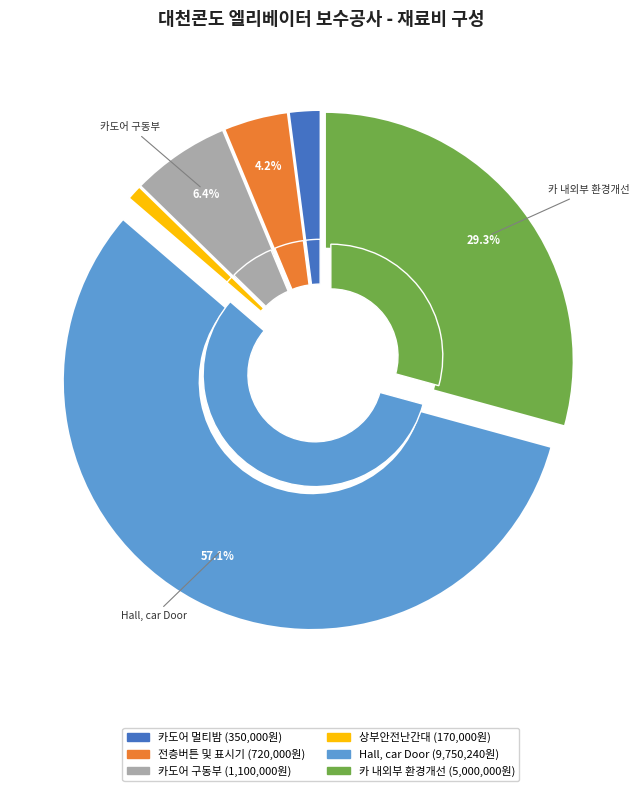

What percentage do 카 내외부 환경개선 and 카도어 구동부 together represent?

35.7%